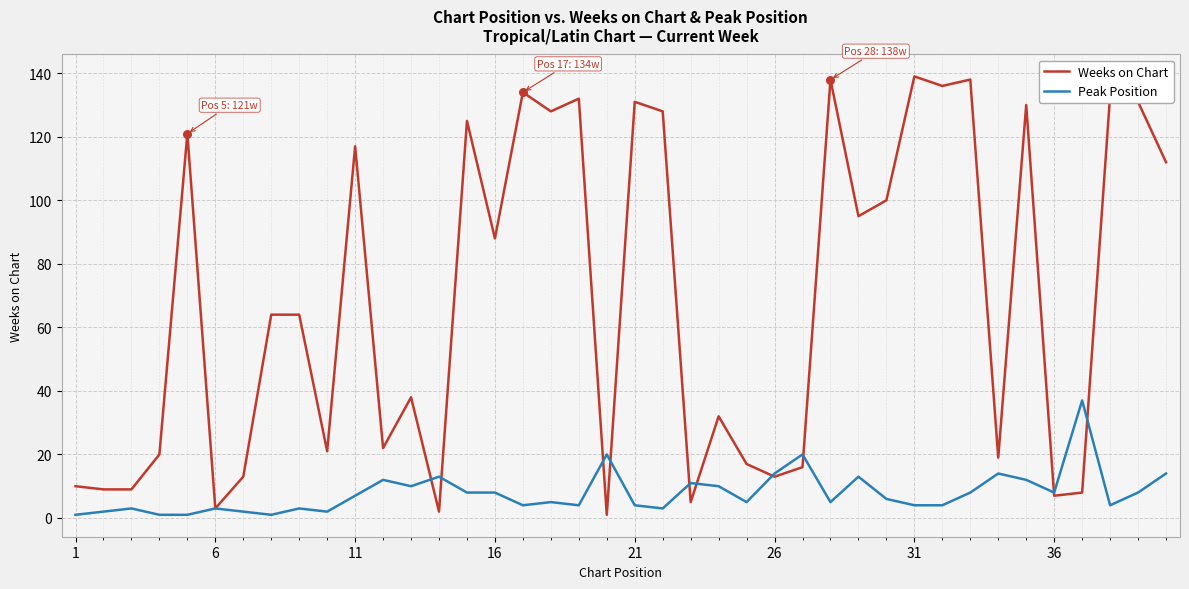

Which series has the largest total across all categories?

Weeks on Chart